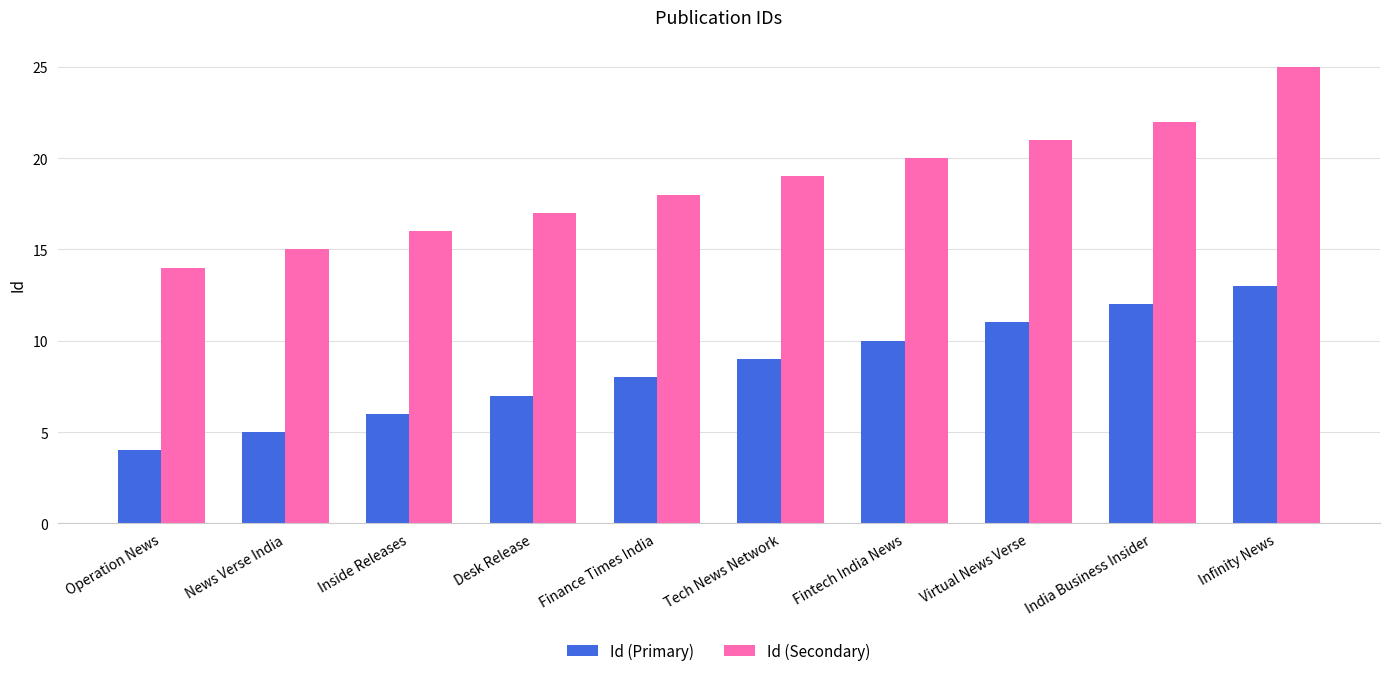

What is the difference between the maximum and second lowest values in the Id (Primary) series?

8